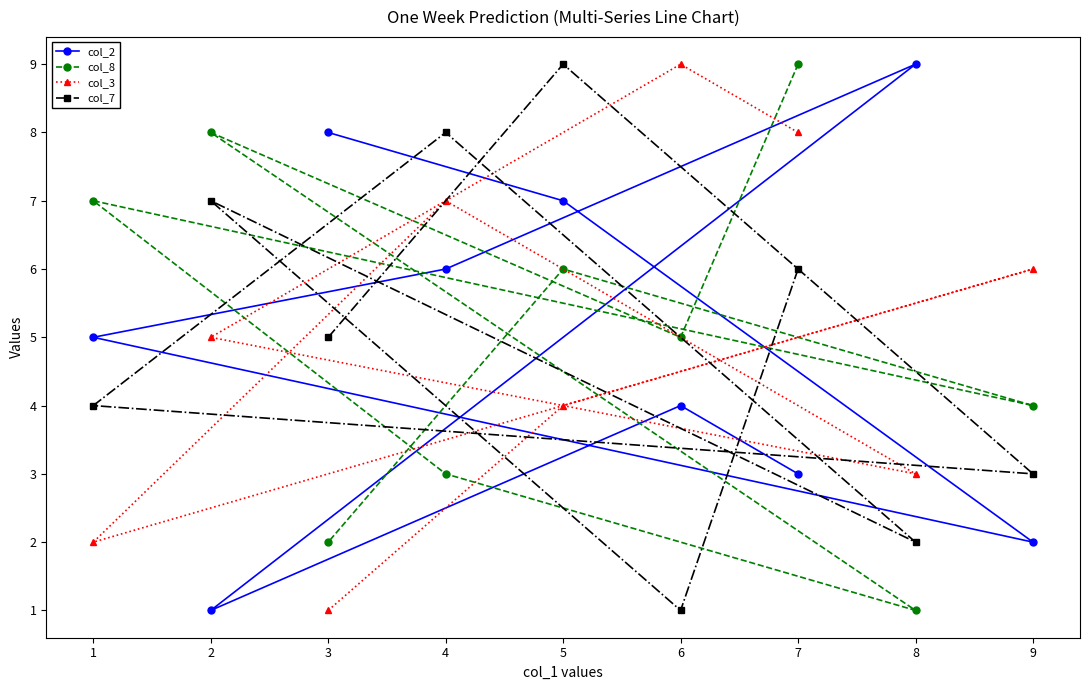

What is the approximate value of col_8 at 2?

8